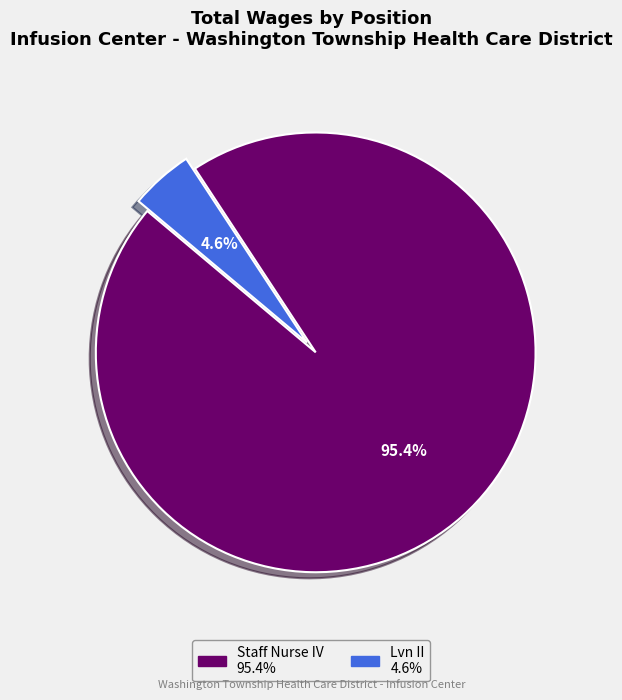

What is the largest slice in the pie chart?

Staff Nurse IV